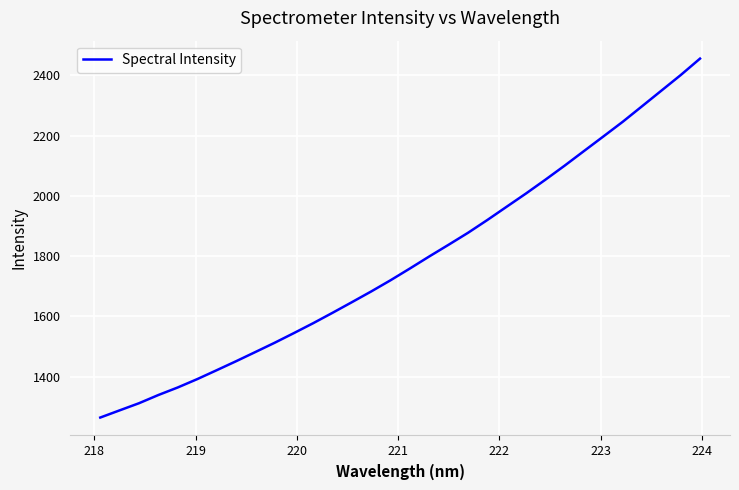

What is the smallest value displayed?

1264.8